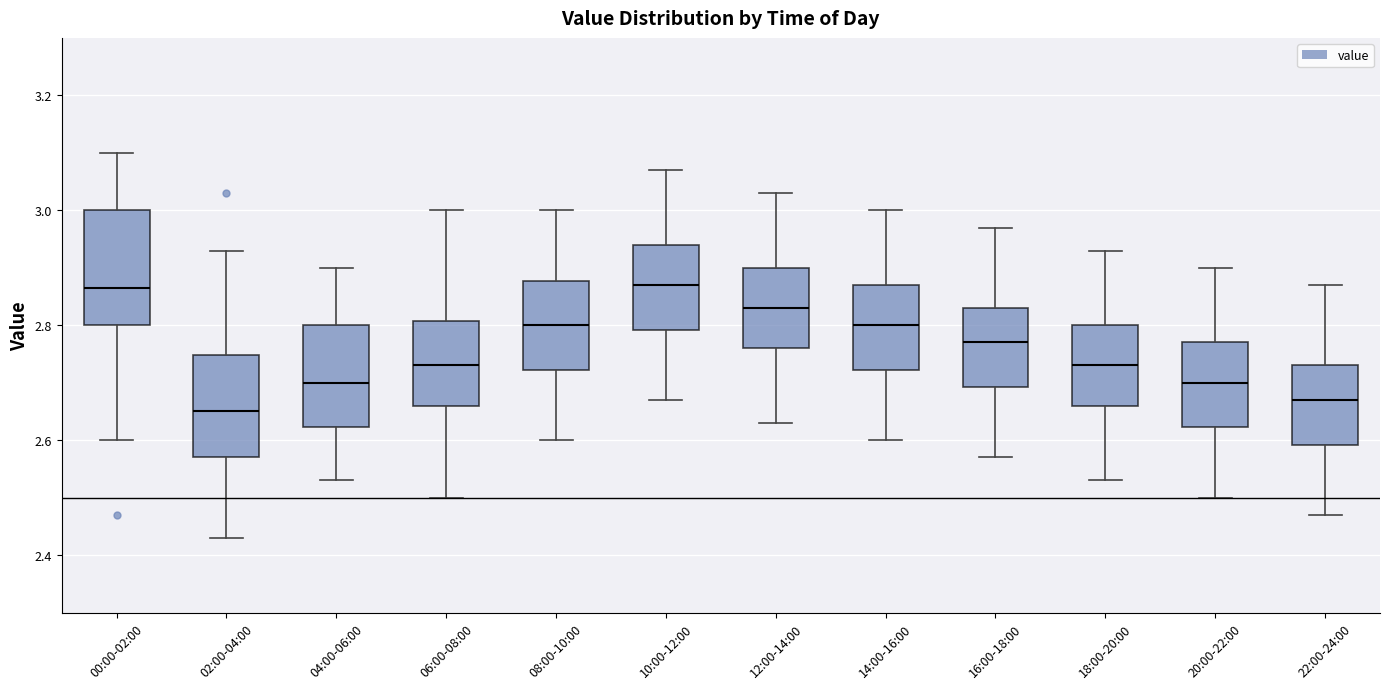

Reading left to right, read every box against the y-axis: the position of its median line, the range the box covers, and the ends of its whiskers. The values are not printed on the chart, so give them approximately, as read against the axis.

00:00-02:00: median 2.86, box 2.80 to 3.00, whiskers 2.60 to 3.10
02:00-04:00: median 2.66, box 2.58 to 2.74, whiskers 2.44 to 2.94
04:00-06:00: median 2.70, box 2.62 to 2.80, whiskers 2.54 to 2.90
06:00-08:00: median 2.74, box 2.66 to 2.80, whiskers 2.50 to 3.00
08:00-10:00: median 2.80, box 2.72 to 2.88, whiskers 2.60 to 3.00
10:00-12:00: median 2.88, box 2.80 to 2.94, whiskers 2.68 to 3.08
12:00-14:00: median 2.84, box 2.76 to 2.90, whiskers 2.64 to 3.04
14:00-16:00: median 2.80, box 2.72 to 2.88, whiskers 2.60 to 3.00
16:00-18:00: median 2.78, box 2.70 to 2.84, whiskers 2.58 to 2.98
18:00-20:00: median 2.74, box 2.66 to 2.80, whiskers 2.54 to 2.94
20:00-22:00: median 2.70, box 2.62 to 2.78, whiskers 2.50 to 2.90
22:00-24:00: median 2.68, box 2.60 to 2.74, whiskers 2.48 to 2.88